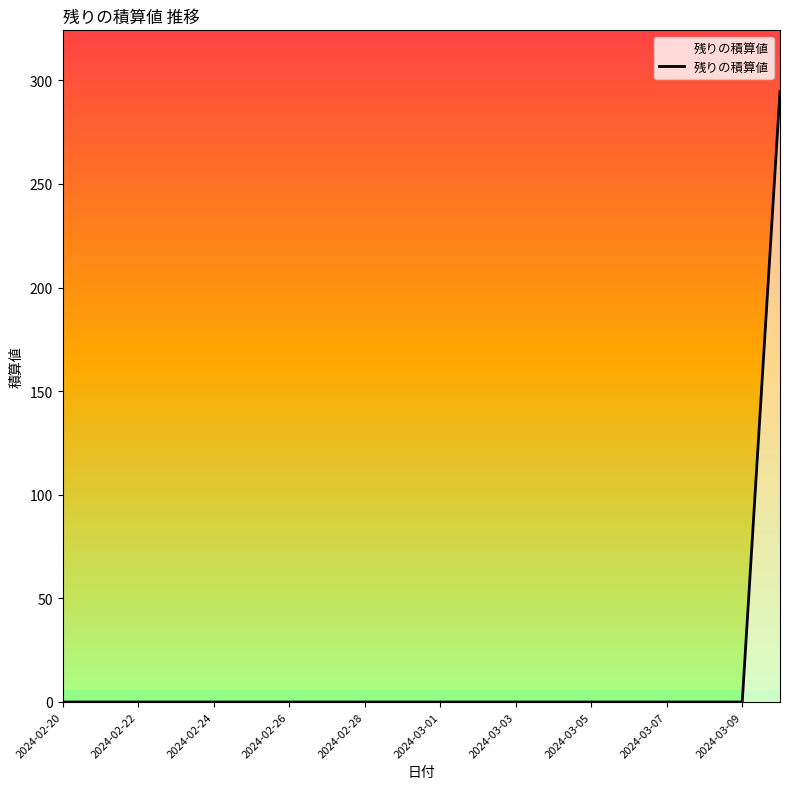

What is the maximum value shown in the chart?

294.7